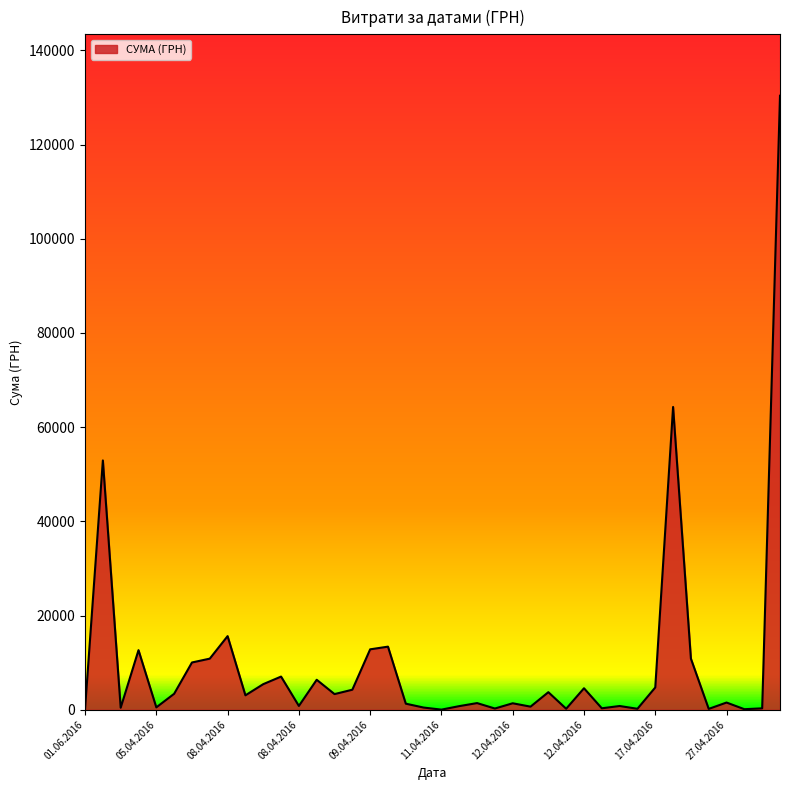

What is the greatest value displayed?

130379.7